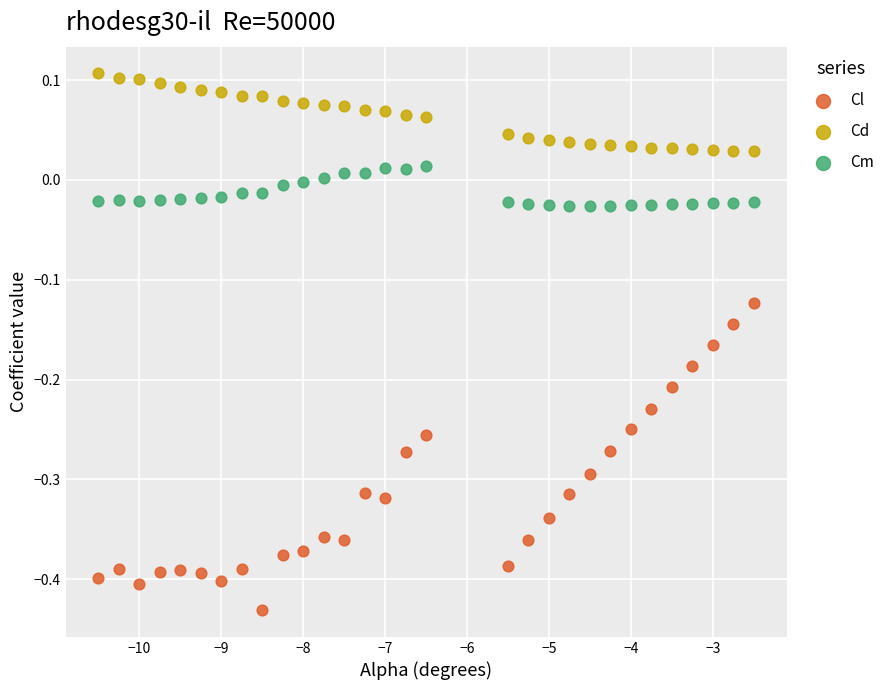

Which series has the largest Y range (max minus min)?

Cl